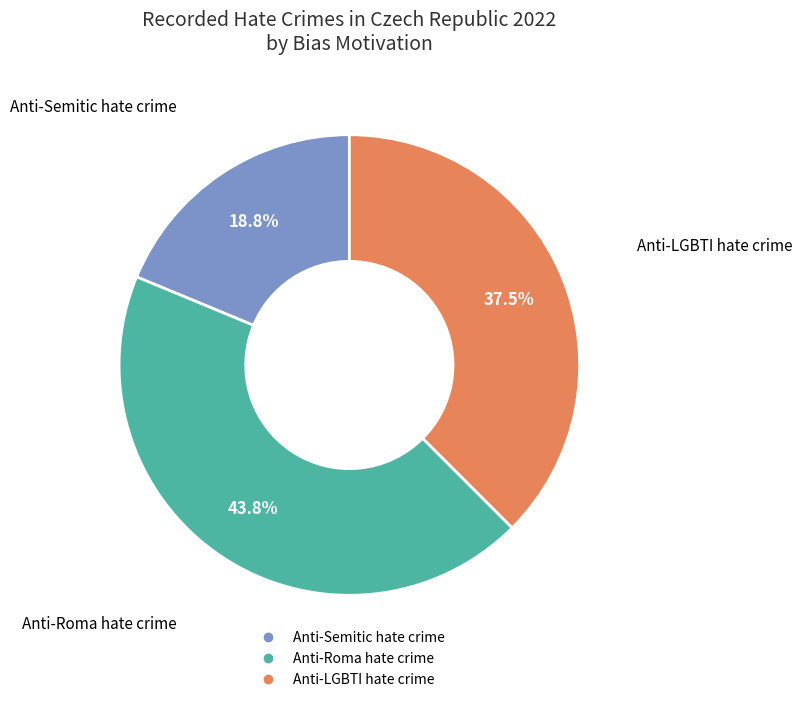

True or false: Anti-Semitic hate crime accounts for 10% of the total.

False